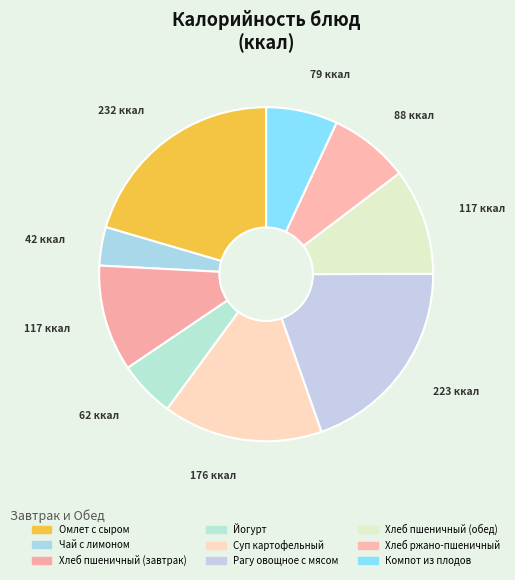

Is Чай с лимоном the majority of the pie?

No